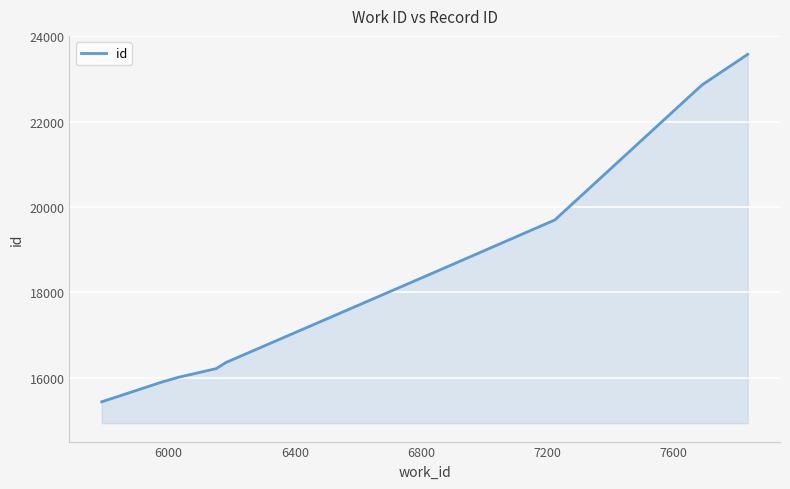

What is the difference between the maximum and minimum values?

8140